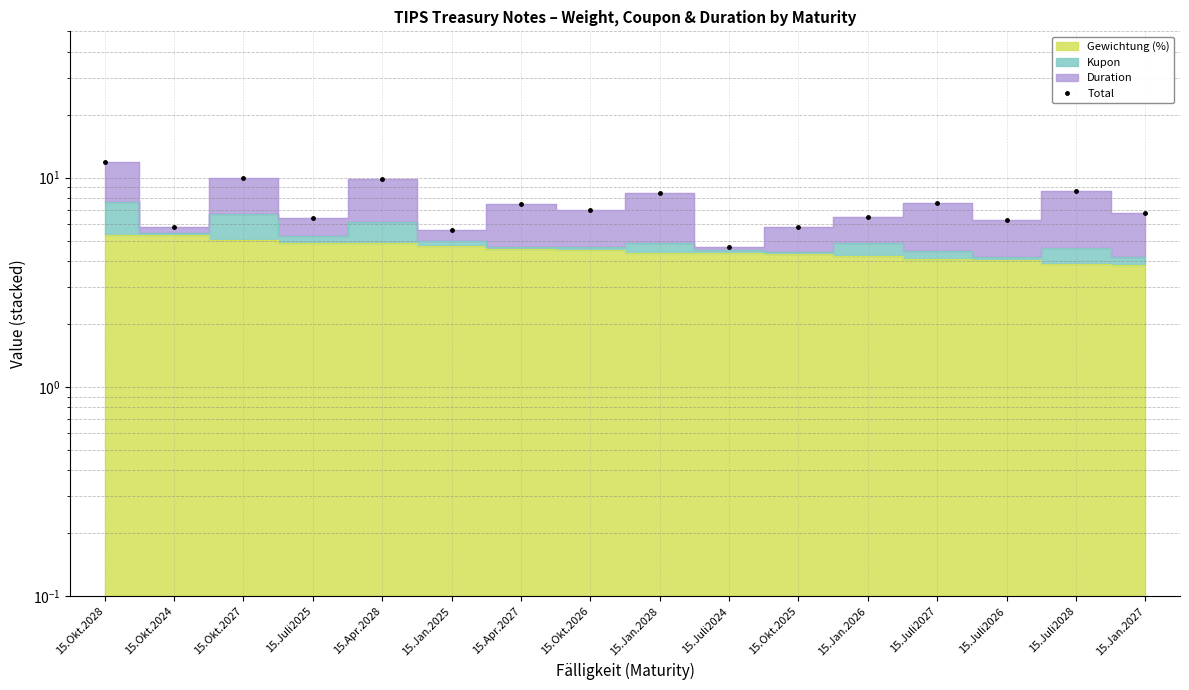

How many categories are shown in the chart?

16